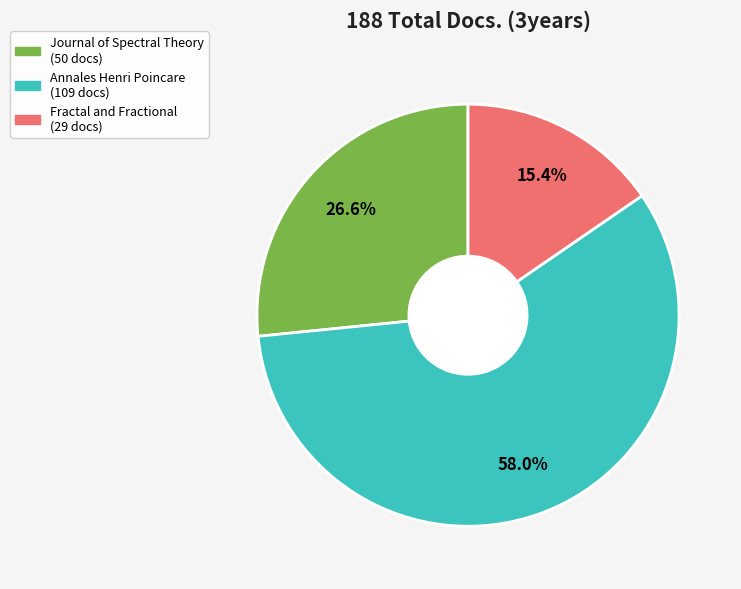

The Journal of Spectral Theory slice represents 13% of the pie. True or false?

False